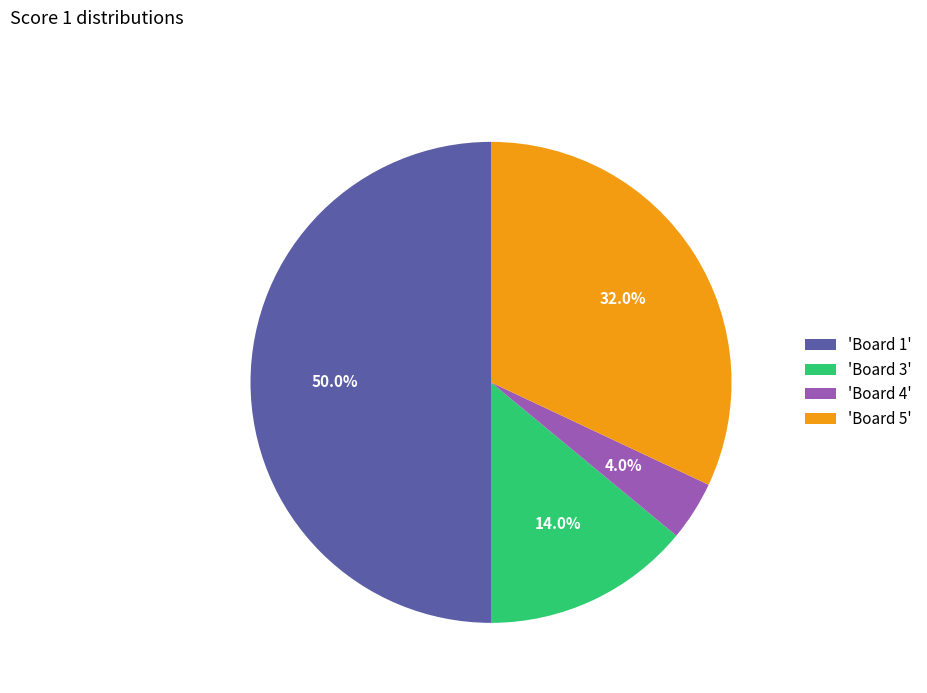

Which has a higher value, 'Board 3' or 'Board 1'?

'Board 1'